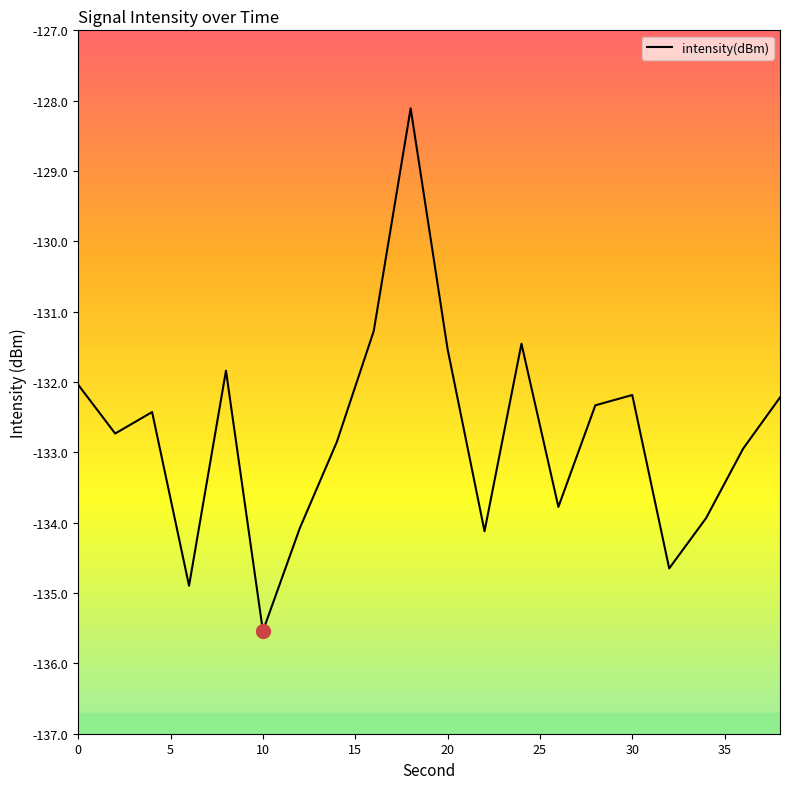

What is the minimum value shown in the chart?

-135.5